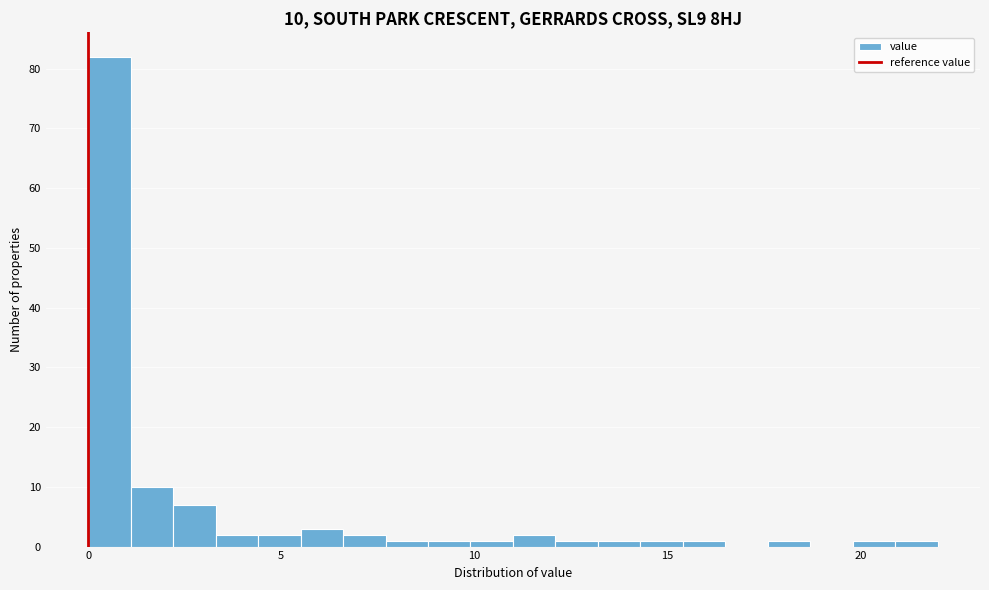

Read against the x-axis, roughly where is the centre of the tallest bar?

0.5